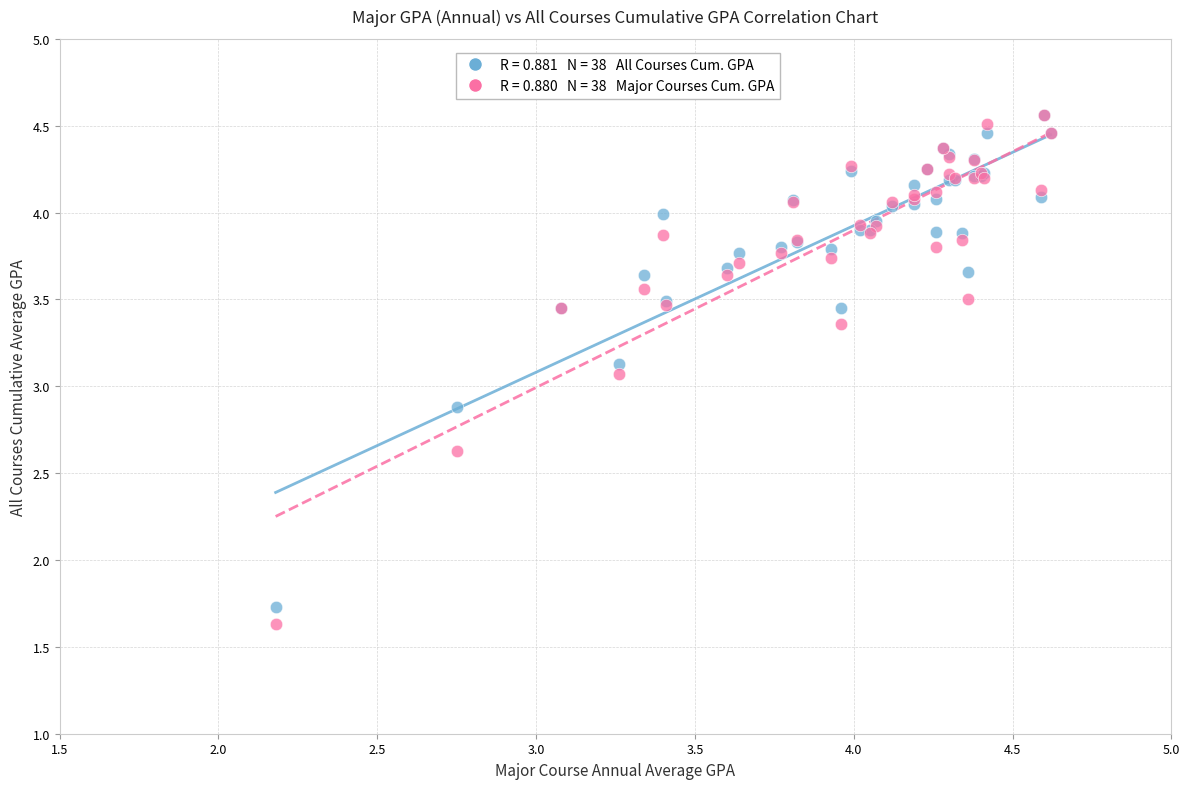

Across all series, what Y value is closest to 3?

3.1